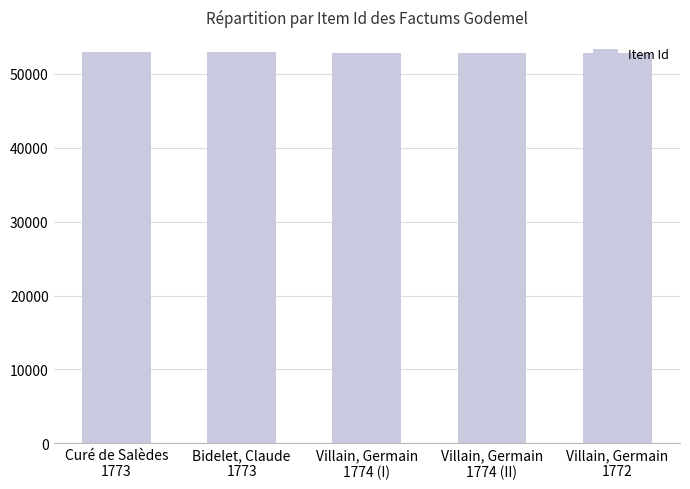

The value at Bidelet, Claude
1773 is 82263. True or false?

False